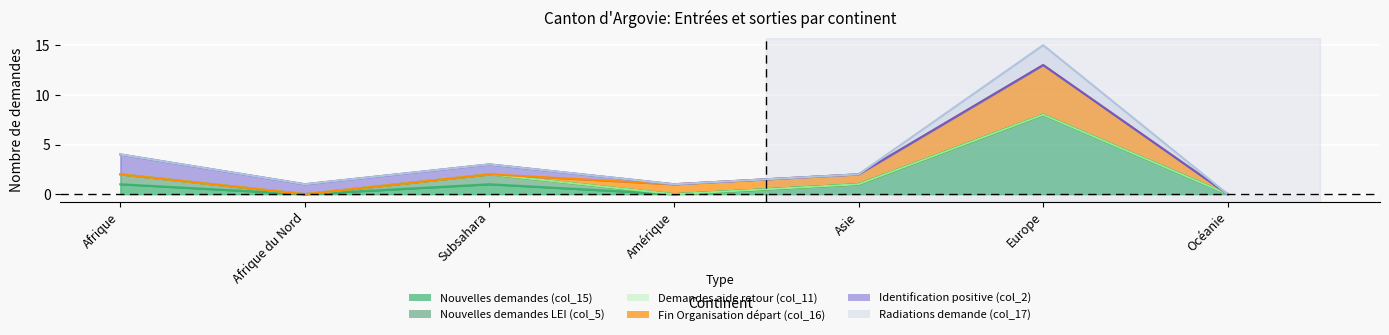

What is the maximum value shown in the chart?

8